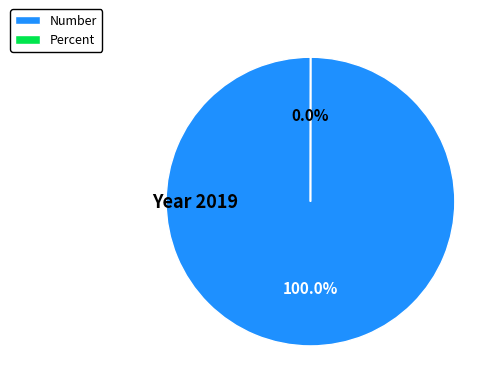

To the nearest percent, what is the difference between the largest and smallest slice percentages?

100%